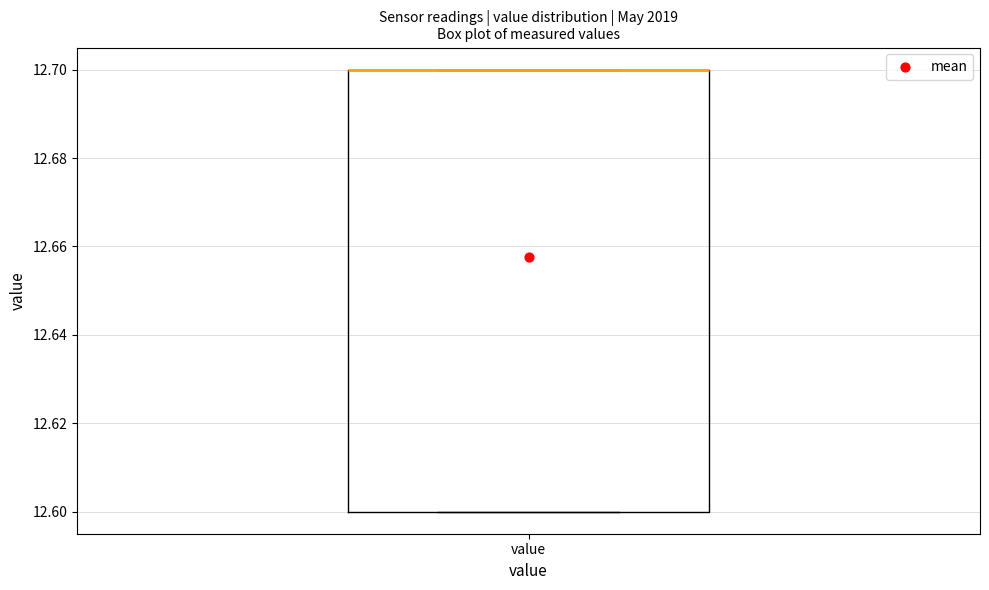

Where is the lower edge of the box for value on the y-axis? The values are not printed on the chart, so give them approximately, as read against the axis.

12.6